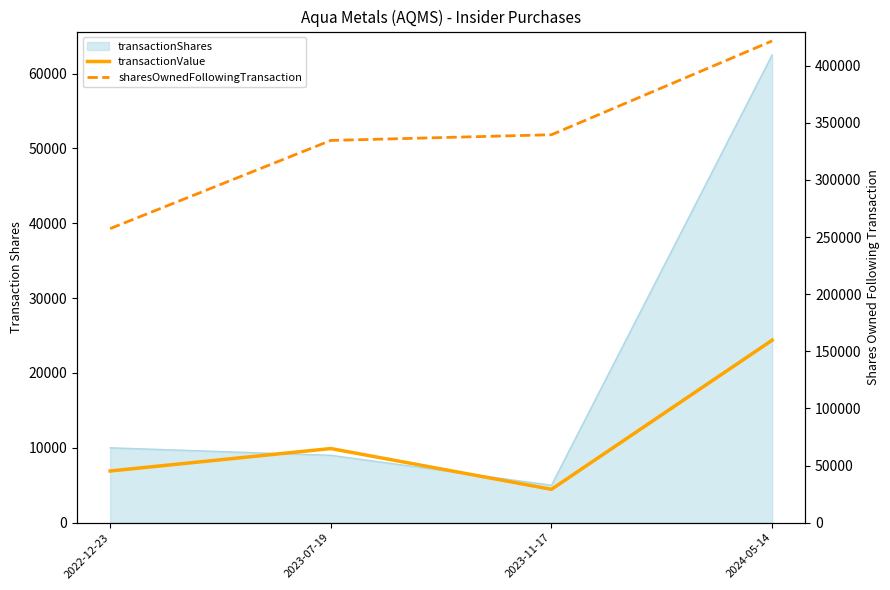

True or false: sharesOwnedFollowingTransaction has more than 1 interior local peaks.

False